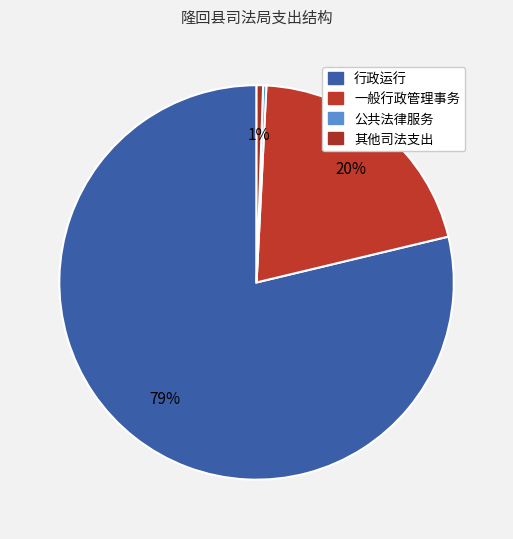

How many slices are in this pie chart?

4